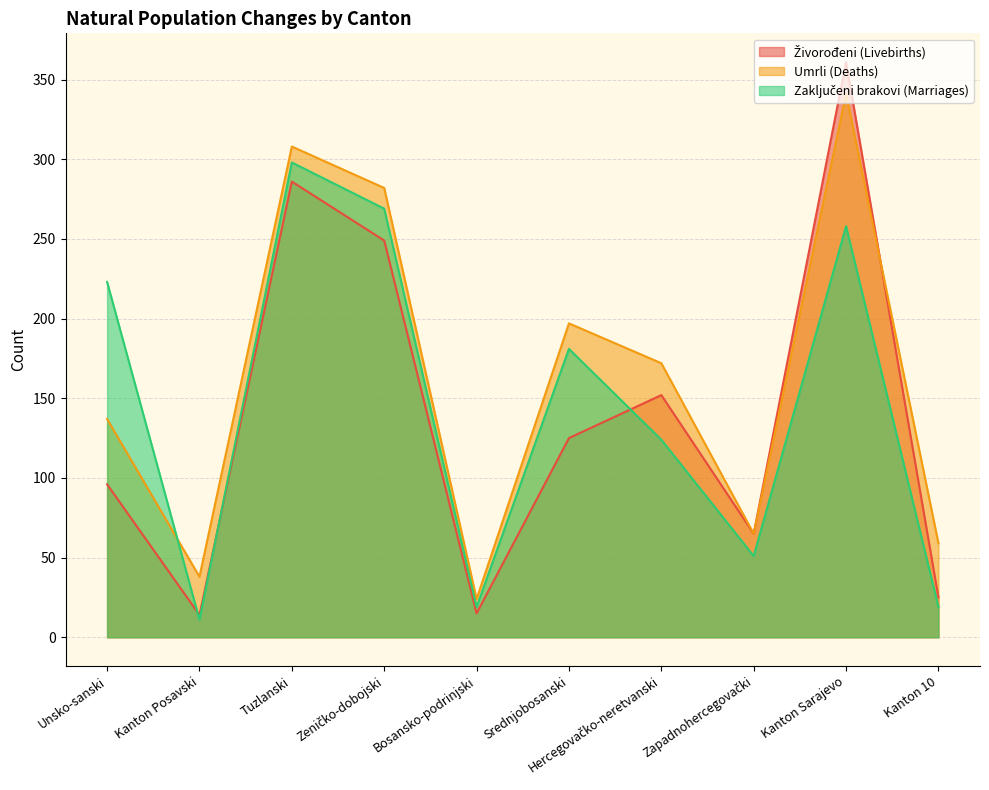

At which category does Živorođeni (Livebirths) reach its first local peak?

Tuzlanski